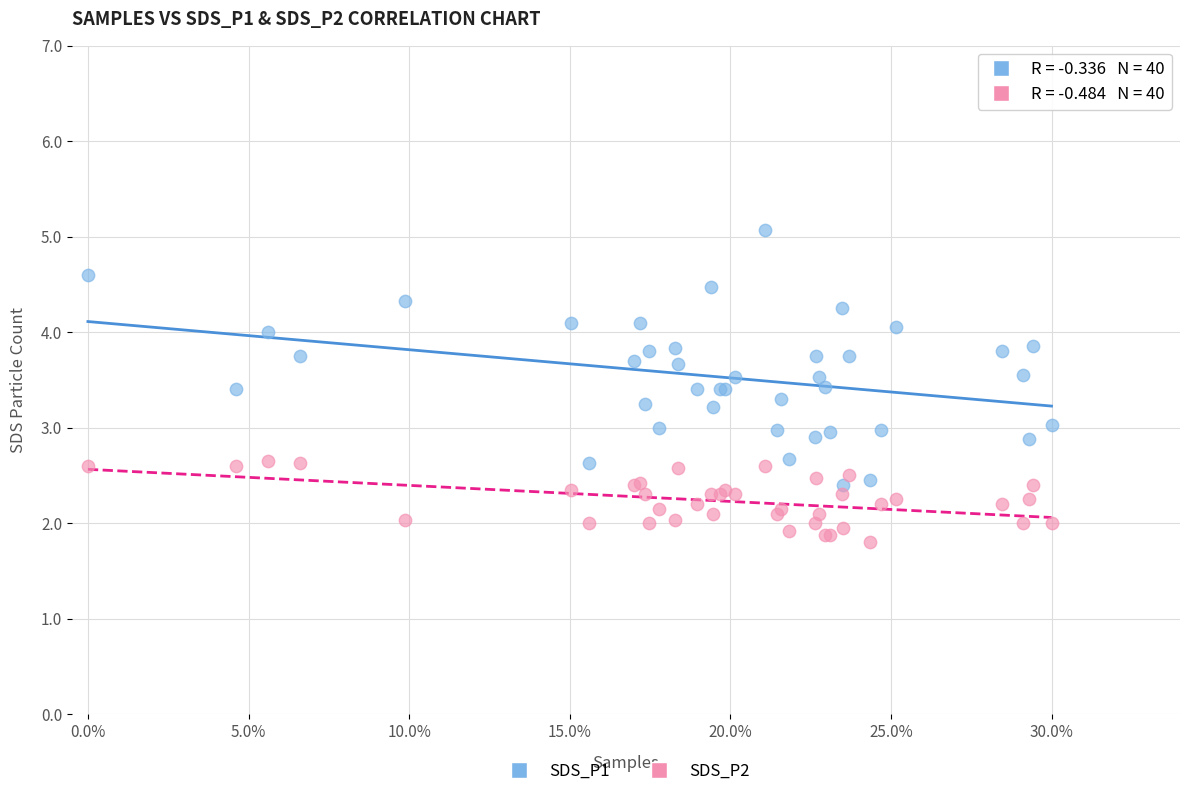

Which series contains the highest Y value?

SDS_P1